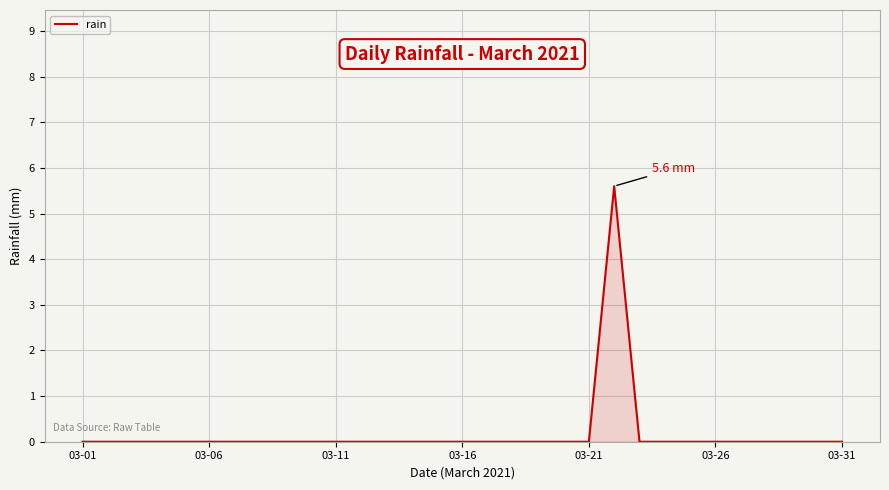

What is the greatest value displayed?

5.6